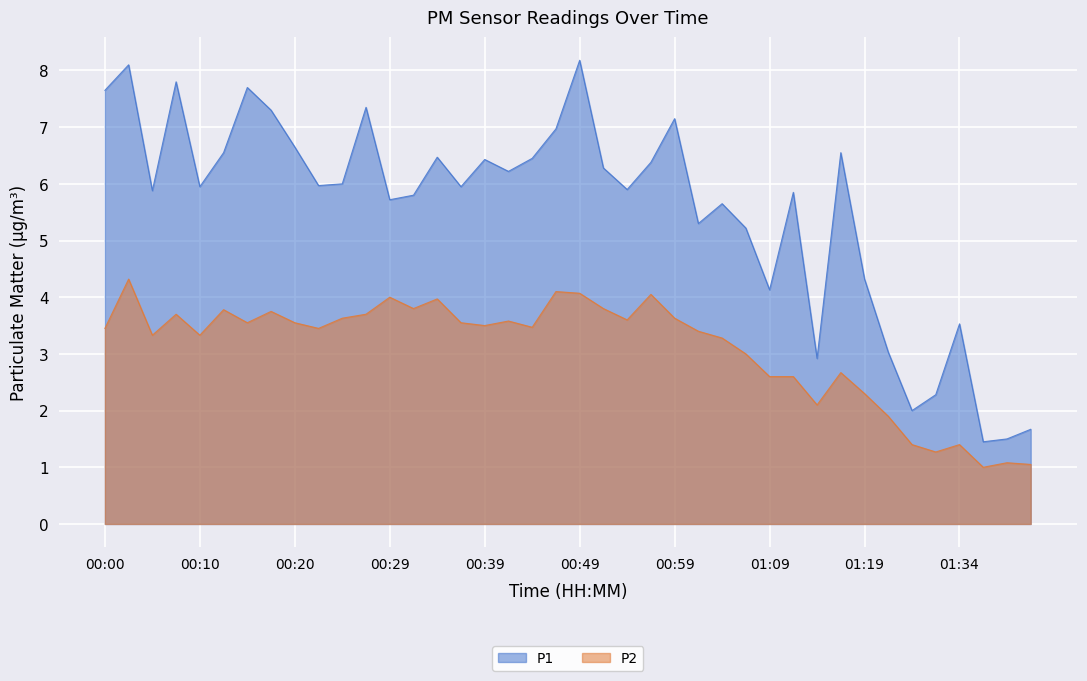

Reading left to right, extract all data points from this chart.

P1: 7.7	8.1	5.9	7.8	6.0	6.5	7.7	7.3	6.7	6.0	6.0	7.3	5.7	5.8	6.5	6.0	6.4	6.2	6.5	7.0	8.2	6.3	5.9	6.4	7.2	5.3	5.7	5.2	4.1	5.8	2.9	6.5	4.3	3.0	2.0	2.3	3.5	1.4	1.5	1.7
P2: 3.5	4.3	3.3	3.7	3.3	3.8	3.5	3.8	3.5	3.5	3.6	3.7	4.0	3.8	4.0	3.5	3.5	3.6	3.5	4.1	4.1	3.8	3.6	4.0	3.6	3.4	3.3	3.0	2.6	2.6	2.1	2.7	2.3	1.9	1.4	1.3	1.4	1.0	1.1	1.1